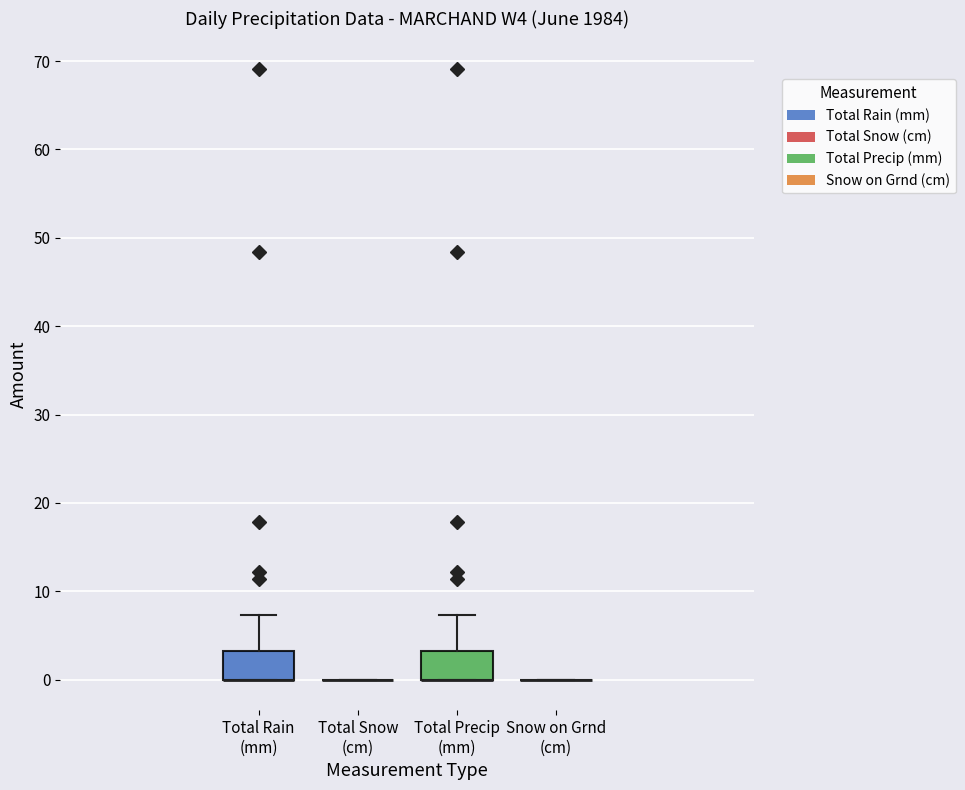

Reading left to right, read every box against the y-axis: the position of its median line, the range the box covers, and the ends of its whiskers. The values are not printed on the chart, so give them approximately, as read against the axis.

Total Rain (mm): median 0 (drawn on the box's lower edge), box 0 to 3, whiskers 0 to 7
Total Snow (cm): box collapsed to a line at 0, whiskers 0 to 0
Total Precip (mm): median 0 (drawn on the box's lower edge), box 0 to 3, whiskers 0 to 7
Snow on Grnd (cm): box collapsed to a line at 0, whiskers 0 to 0